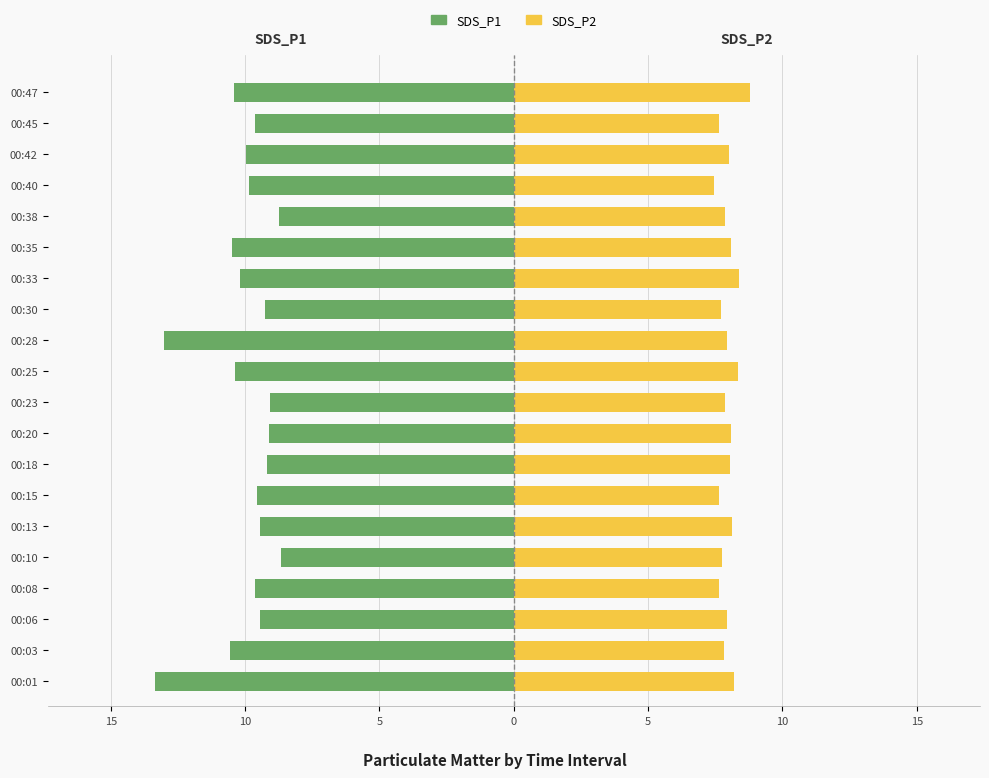

The value of SDS_P1 at 00:25 is -15.2. True or false?

False